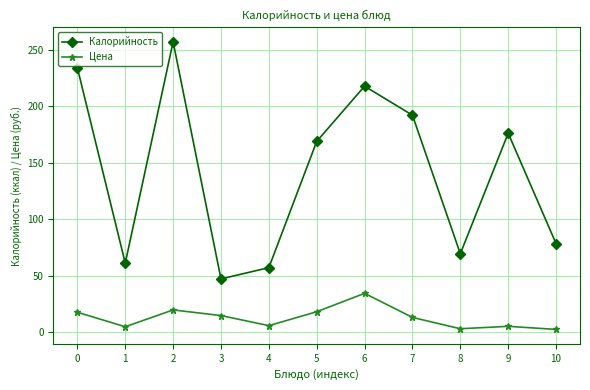

How many lines are shown in the chart?

2